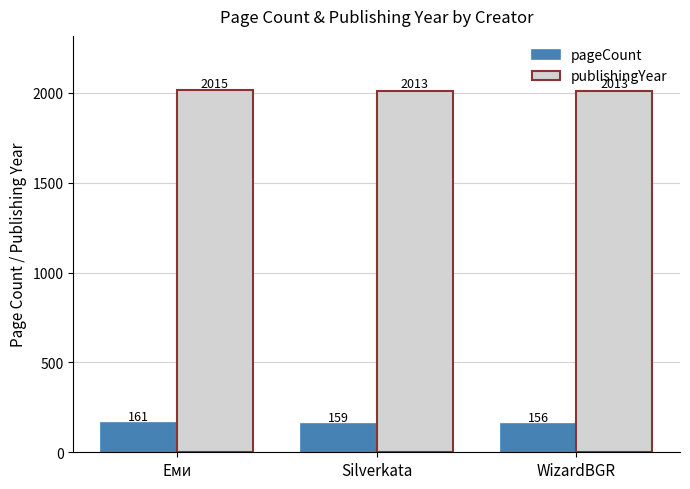

Reading left to right, list all the values displayed in this chart.

pageCount: Еми=161	Silverkata=159	WizardBGR=156
publishingYear: Еми=2015	Silverkata=2013	WizardBGR=2013